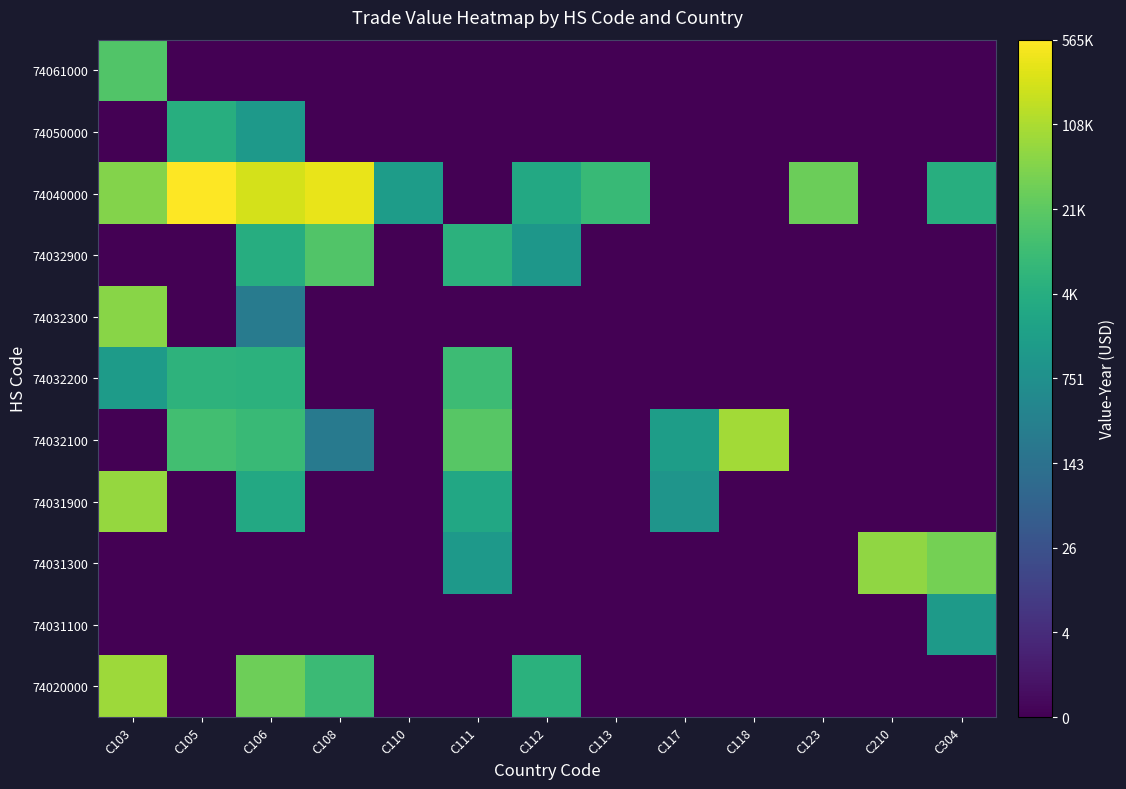

Rank the series at C210 from lowest to highest value.

74020000, 74031100, 74031900, 74032100, 74032200, 74032300, 74032900, 74040000, 74050000, 74061000, 74031300